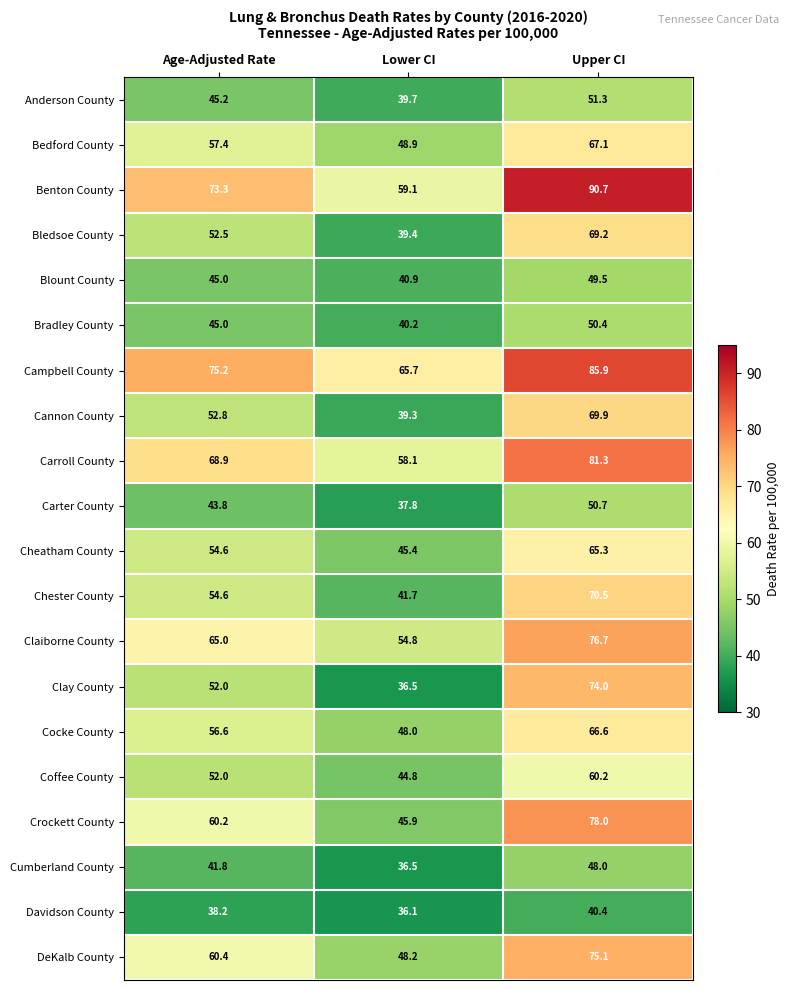

The Anderson County series shows 39.7 at Lower CI. True or false?

True